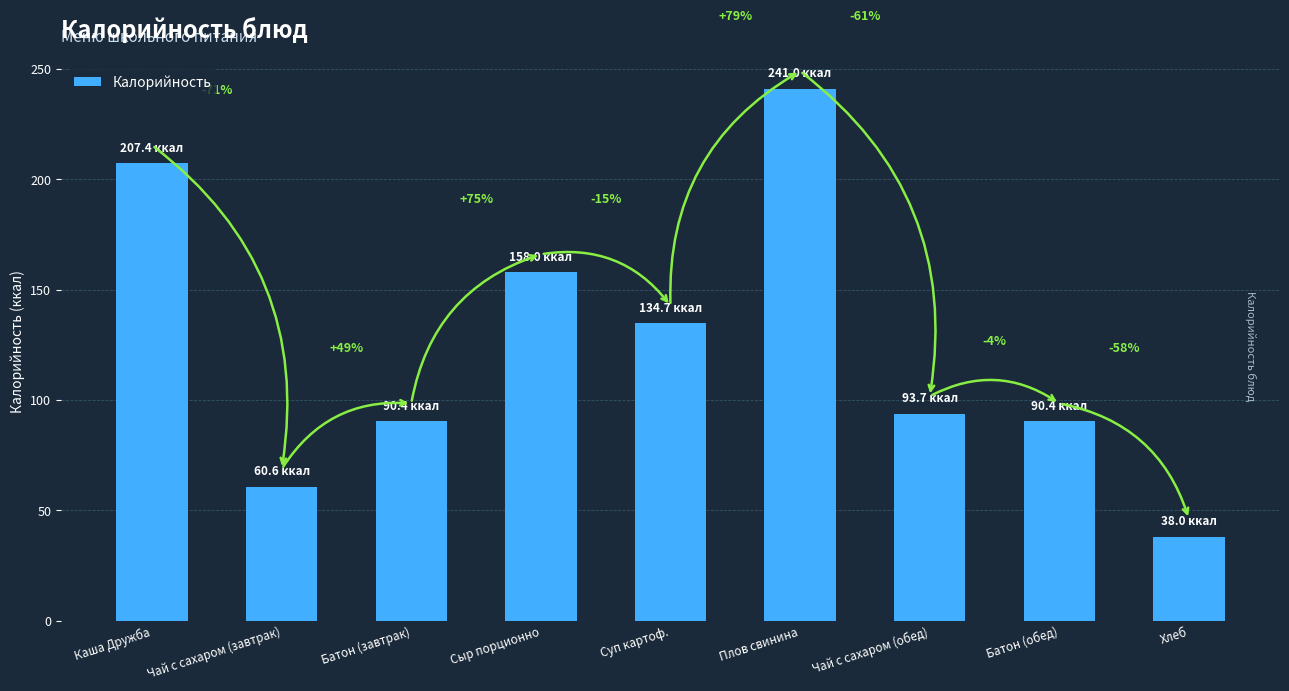

Does the chart contain any negative values?

No